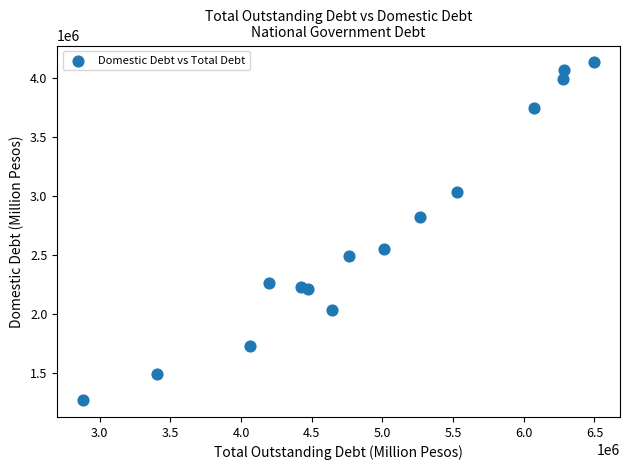

What is the range of Y values (max minus min)?

2859101.6